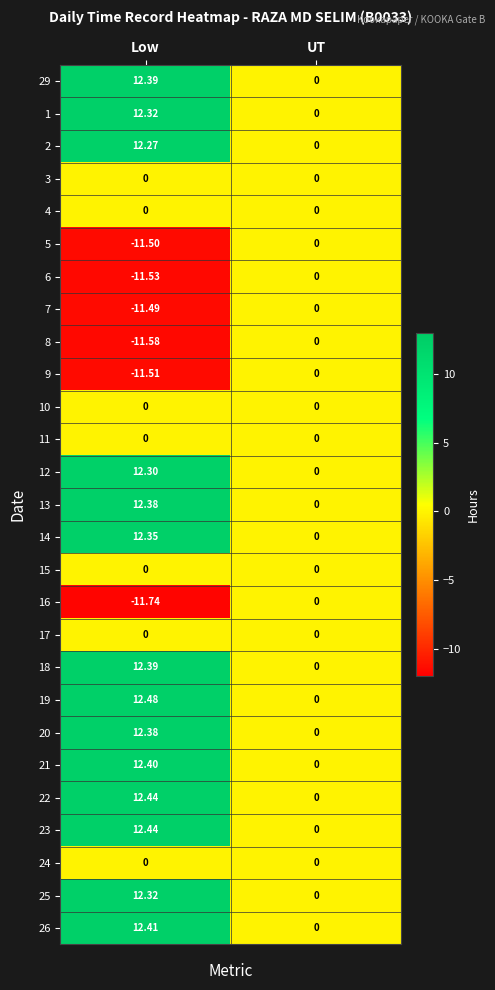

How many values in 18 are above zero?

1